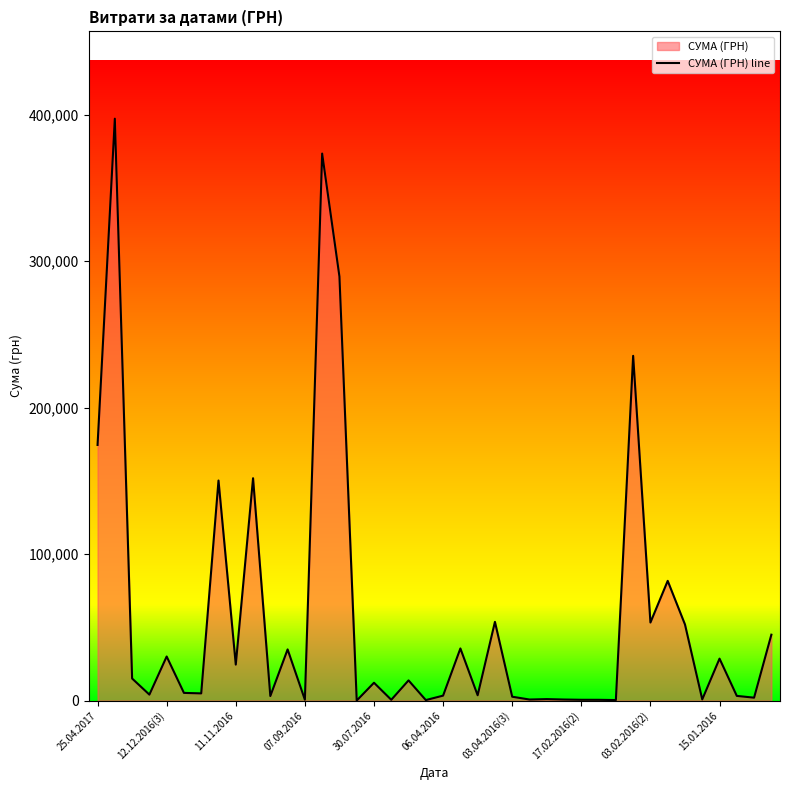

Reading left to right, what are all the values shown in this chart?

174558.0	397314.8	15077.0	4075.0	30100.0	5250.0	4920.0	150264.3	24570.0	151834.0	3100.0	34941.6	600.0	373497.1	289540.8	17.0	12181.3	543.7	13791.7	345.2	3387.1	35599.7	3642.5	53751.7	2647.5	725.0	1011.0	727.2	551.8	533.8	362.5	235397.8	53300.5	81753.0	51970.2	807.6	28647.2	3203.6	1993.6	44994.1